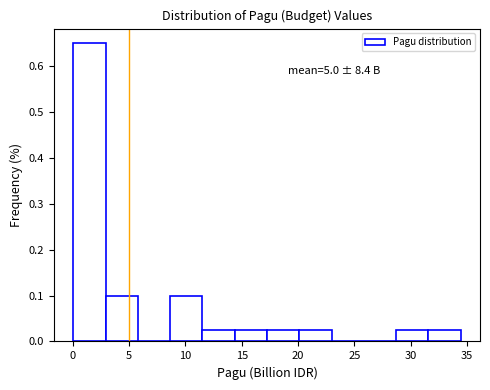

Which range on the x-axis has the tallest bar?

0.0 to 3.0